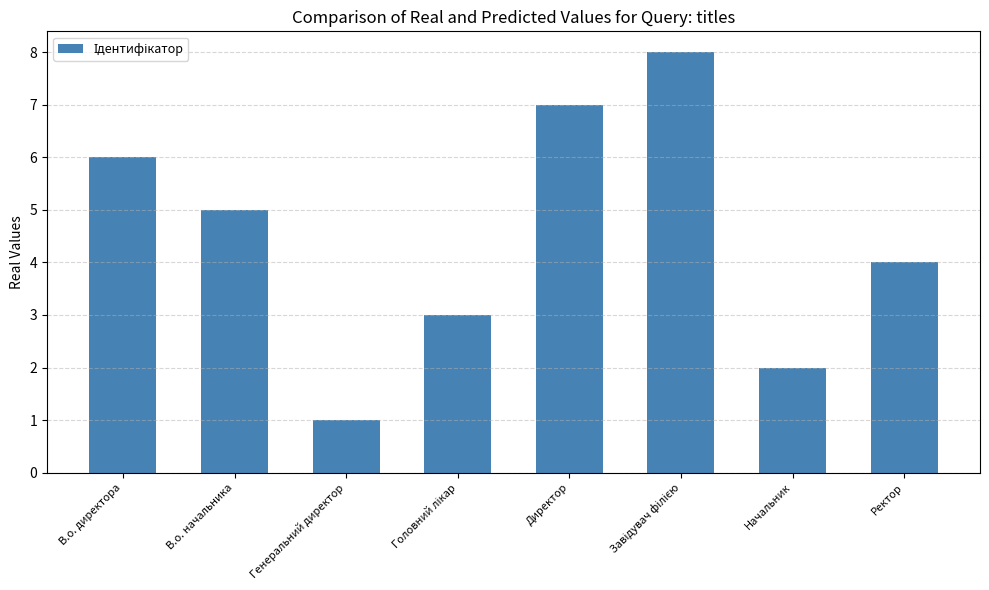

At which label does the data first exceed 5?

В.о. директора